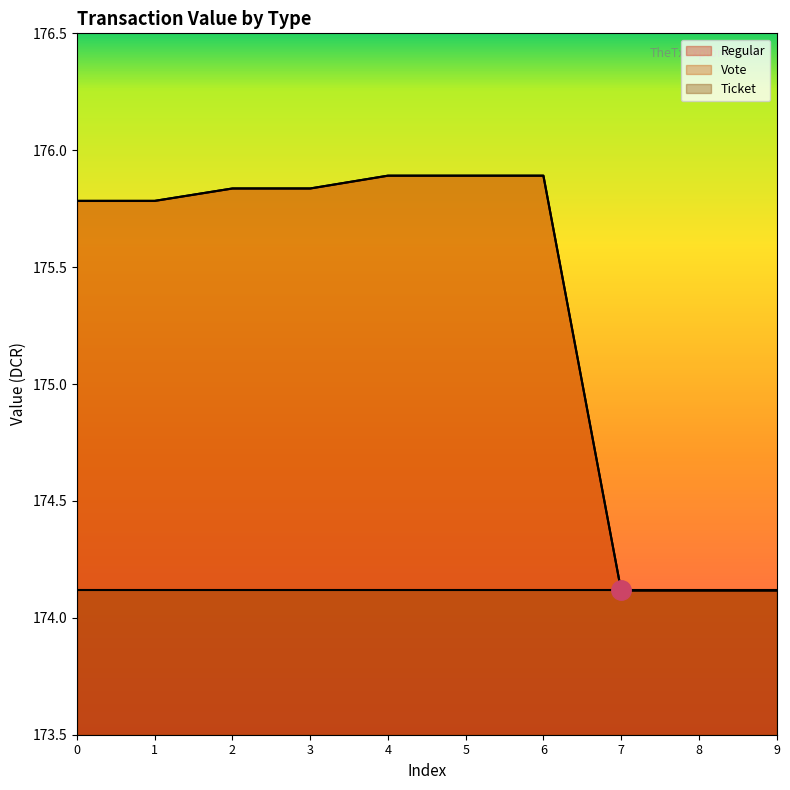

At how many categories does at least one series exceed 175?

7